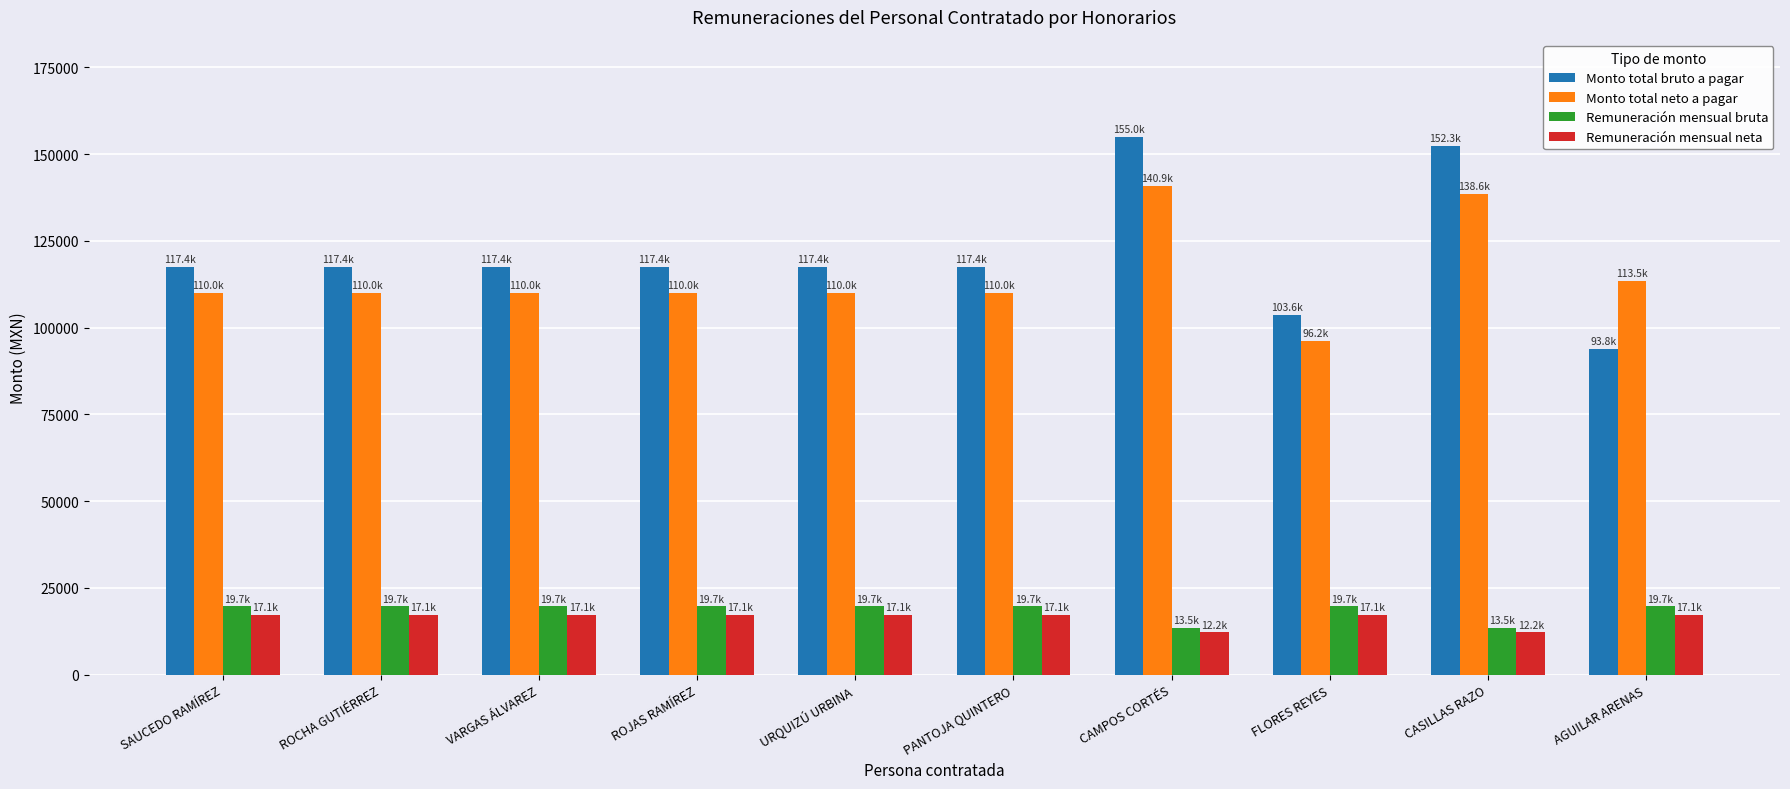

Which series changed the most between VARGAS ÁLVAREZ and AGUILAR ARENAS?

Monto total bruto a pagar